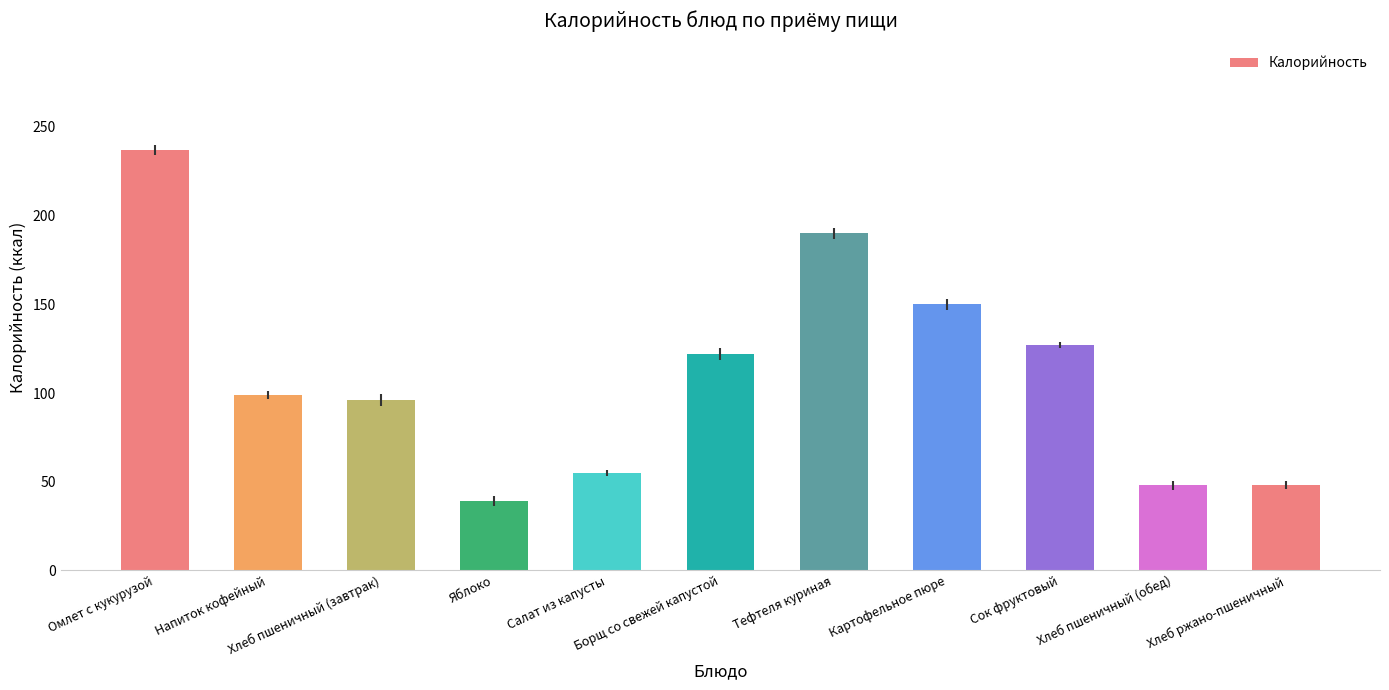

What is the label of the 7th bar from the right?

Салат из капусты